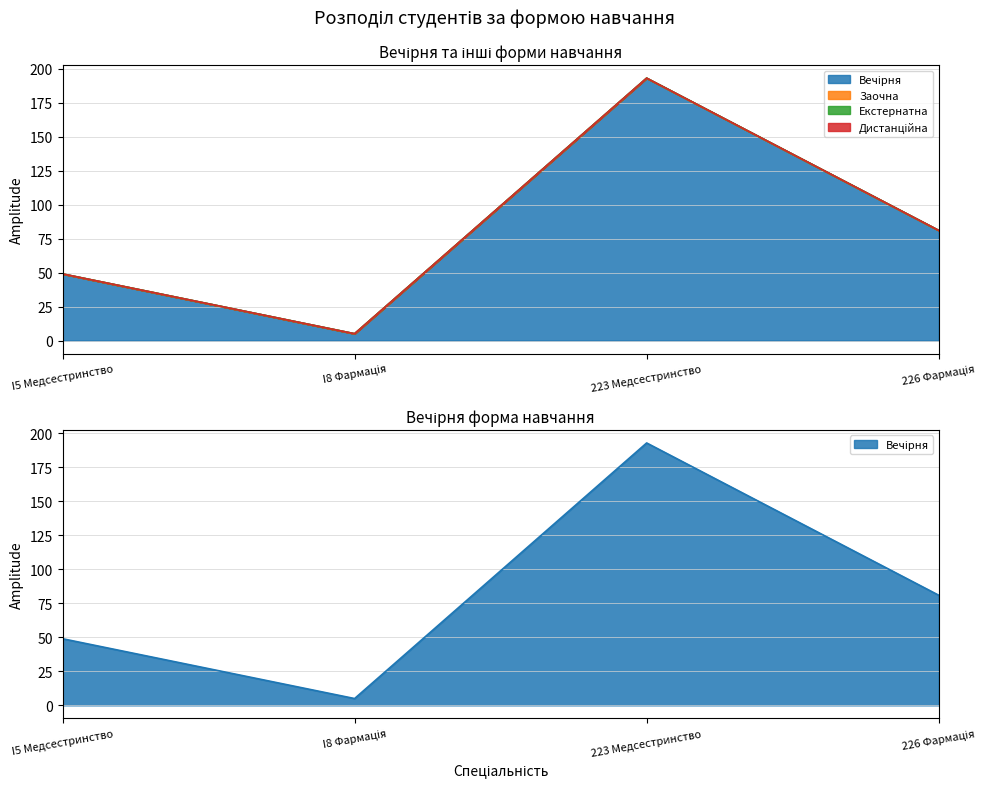

Reading right to left, extract all data points from this chart.

Вечірня: 81	193	5	49
Заочна: 0	0	0	0
Екстернатна: 0	0	0	0
Дистанційна: 0	0	0	0